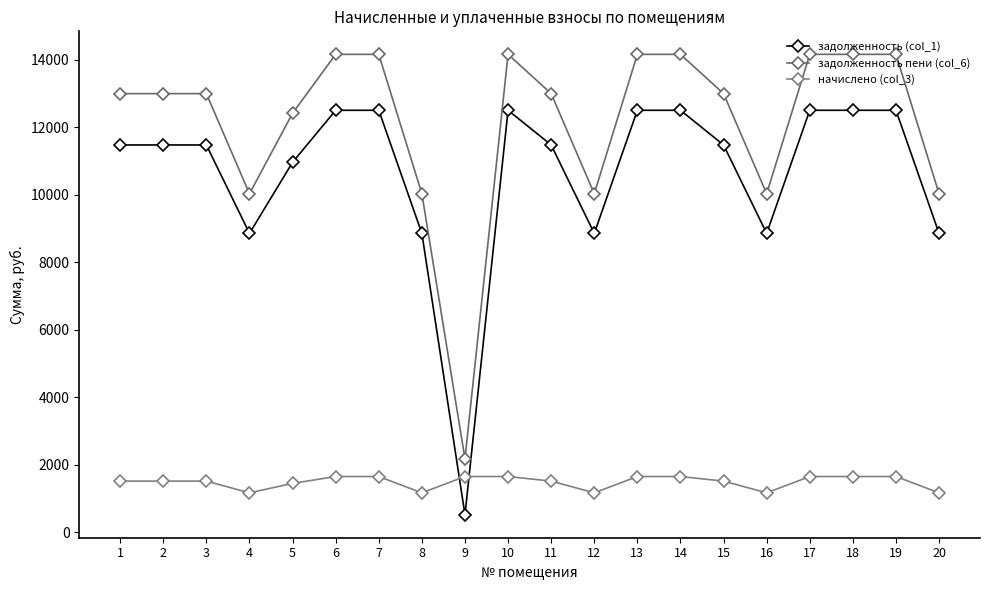

What are all the series names shown in the legend?

задолженность (col_1), задолженность пени (col_6), начислено (col_3)